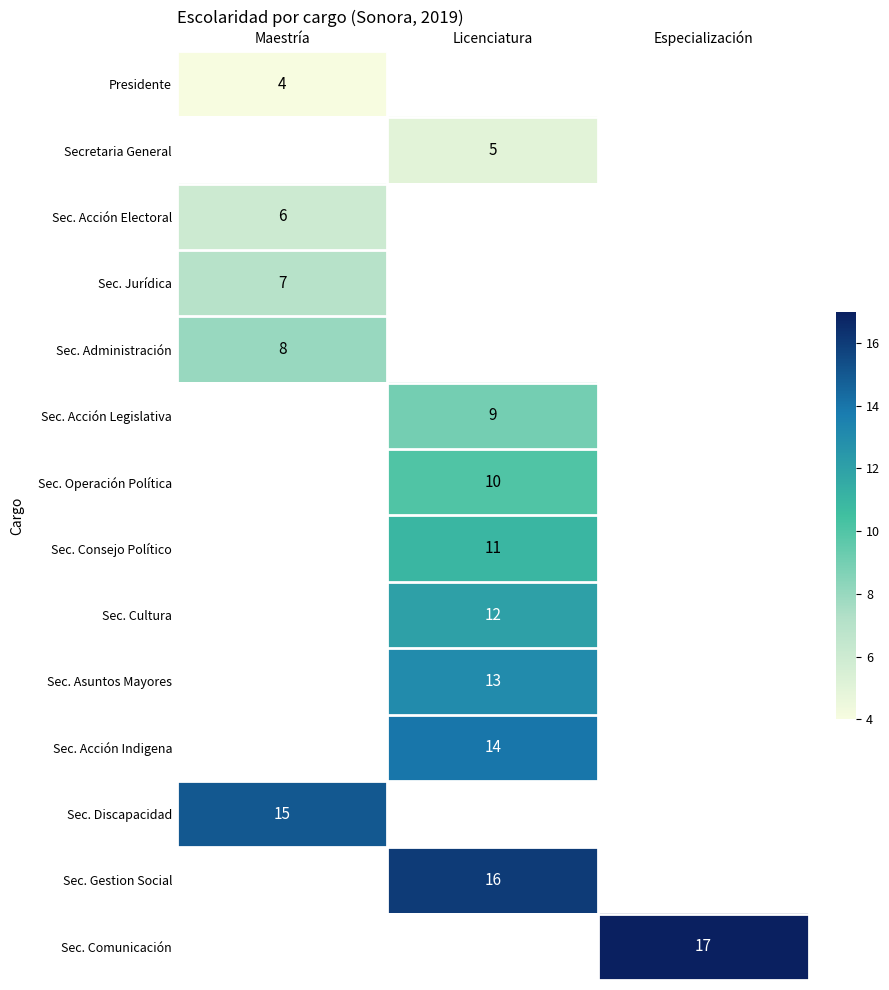

The value of Secretaria General at Licenciatura is 5. True or false?

True